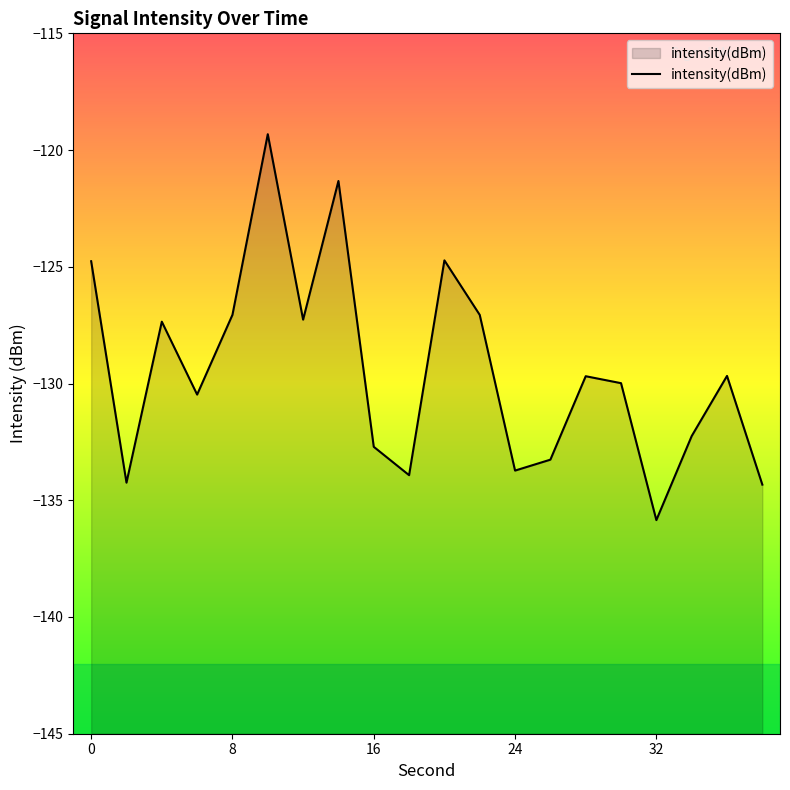

What is the difference between the maximum and minimum values?

16.5